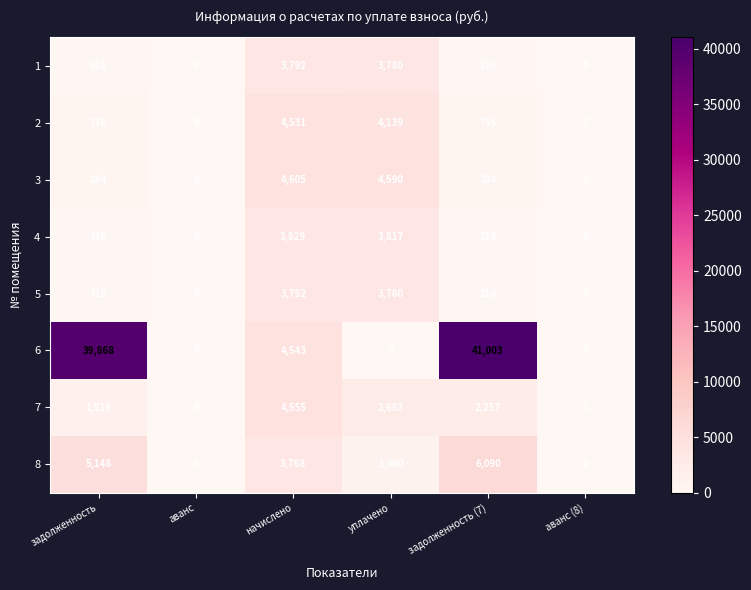

Is it true that 2 equals 378 at задолженность?

True